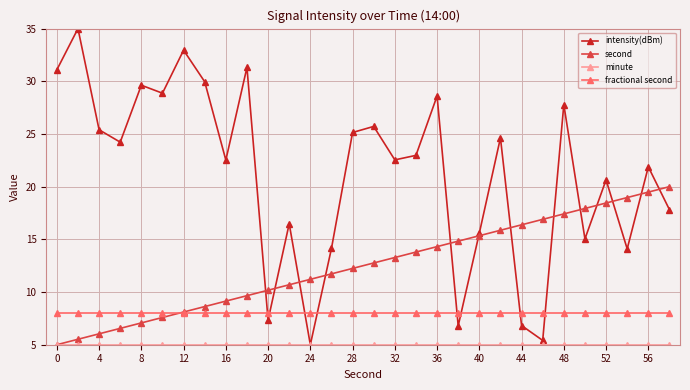

What is the value of the fractional second point at the 26th from the left?

8.0